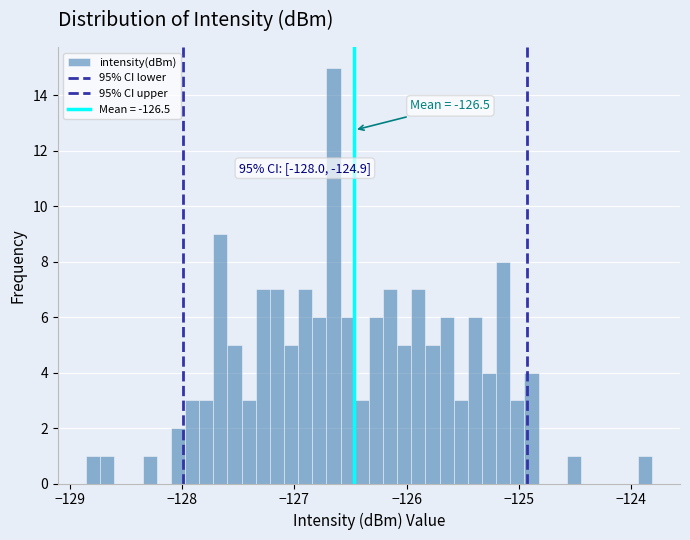

Around what value on the x-axis is the tallest bar? Give the approximate position of its centre, as read against the axis.

-126.7